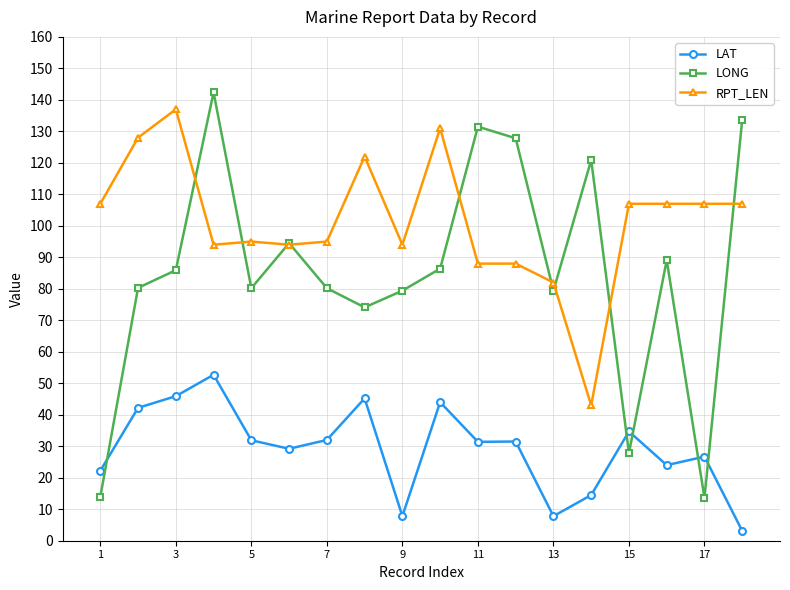

What is the sum of all RPT_LEN values?

1826.0